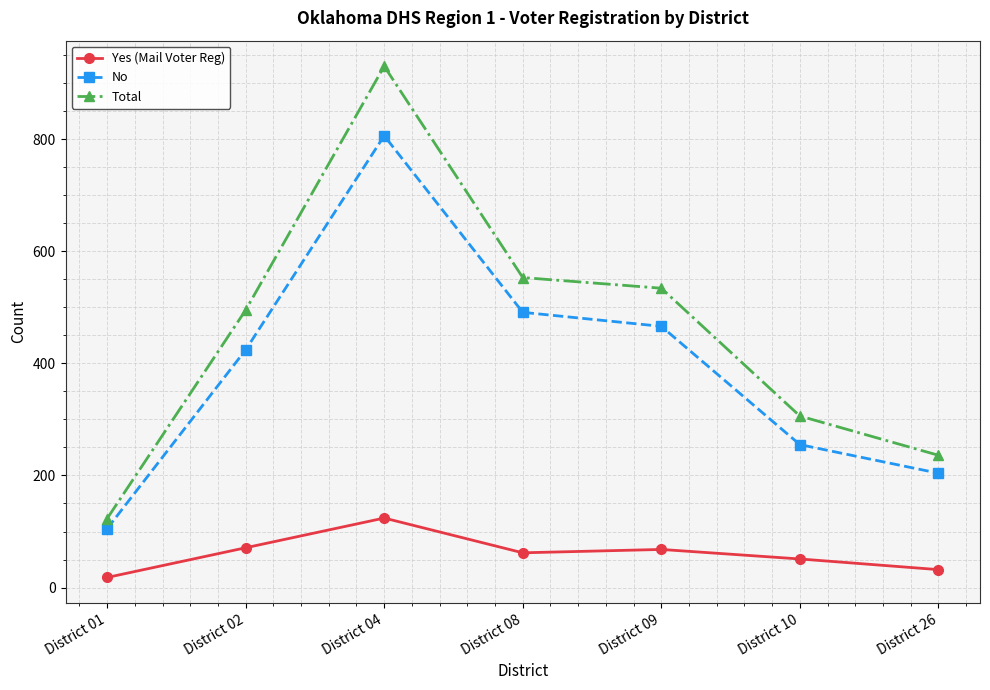

Is it true that No equals 491 at District 08?

True